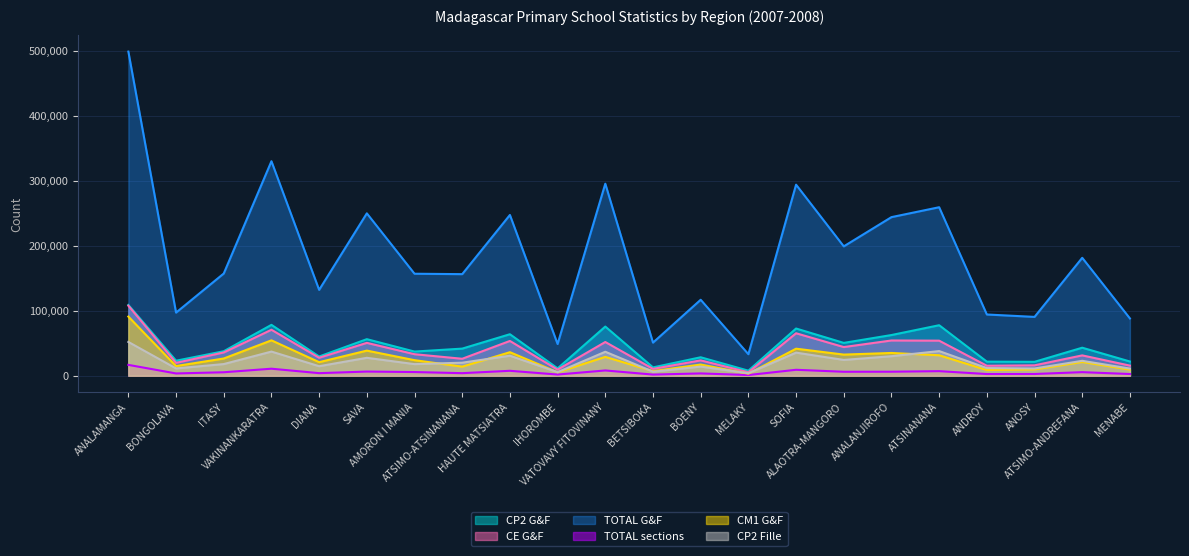

Is the value of CP2 Fille at BOENY greater than the value of CE G&F at IHOROMBE?

Yes